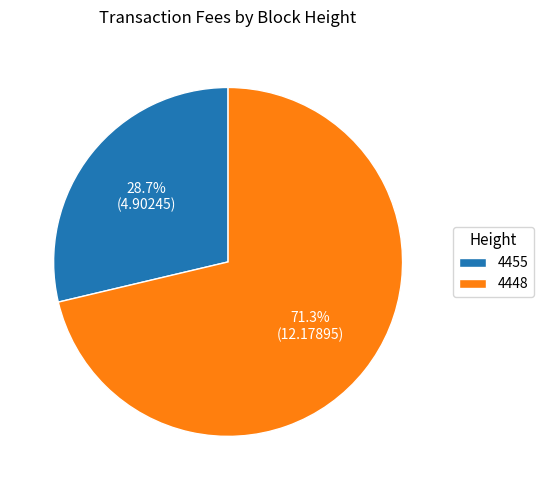

How many slices are in this pie chart?

2